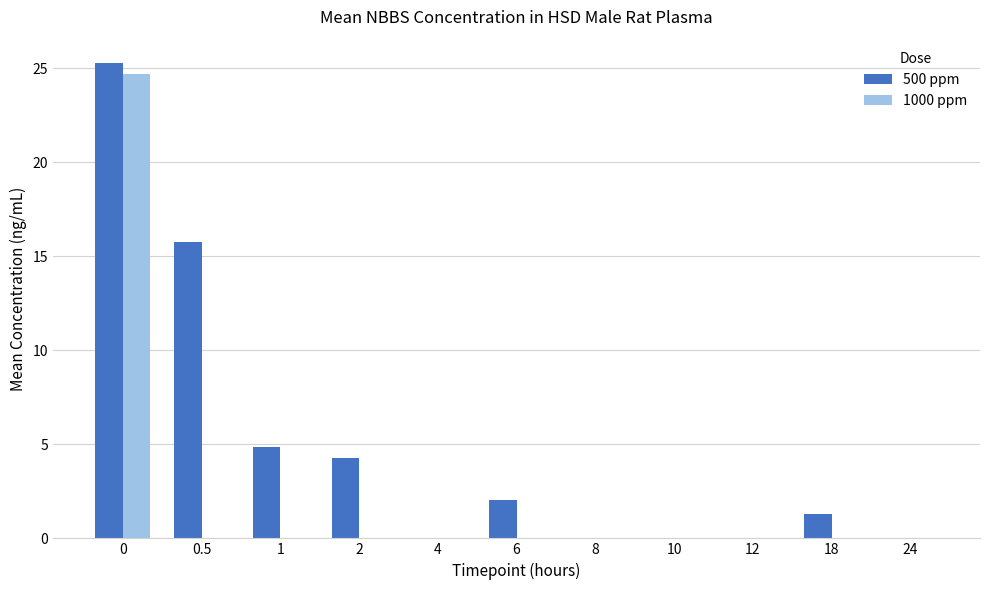

The value of 500 ppm at 1 is 4.9. True or false?

True